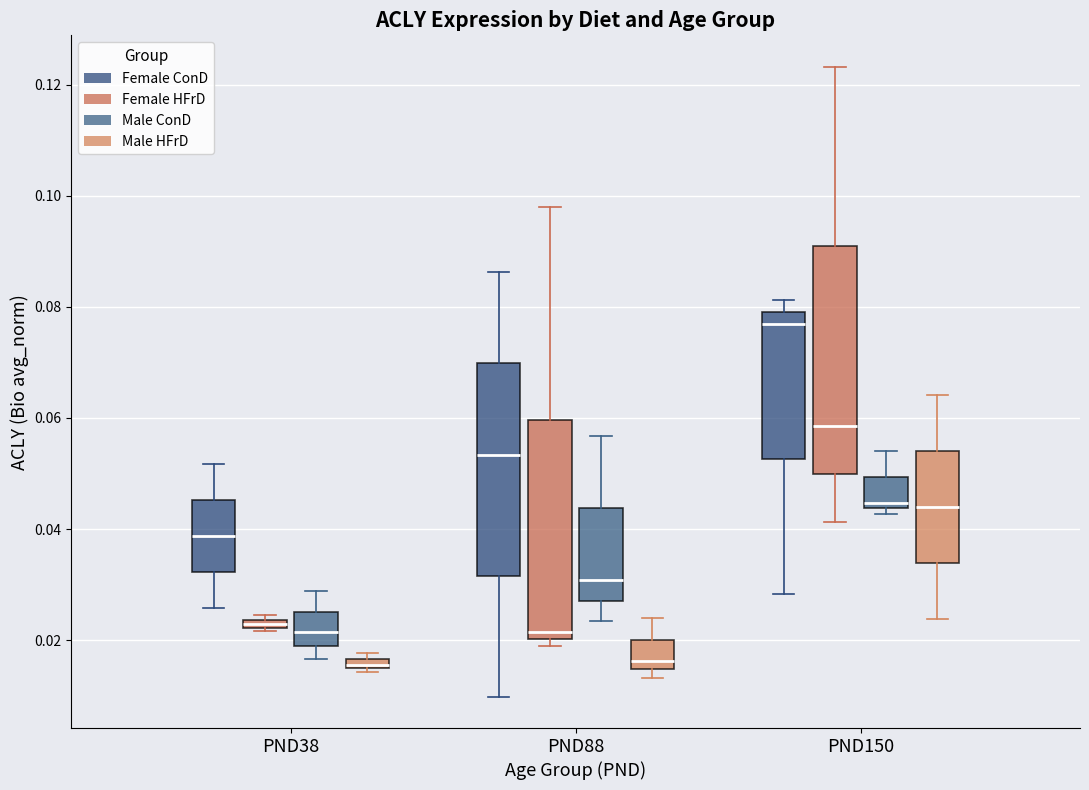

Where does the lower whisker of the box for PND38 (Female ConD) end on the y-axis? The values are not printed on the chart, so give them approximately, as read against the axis.

0.026